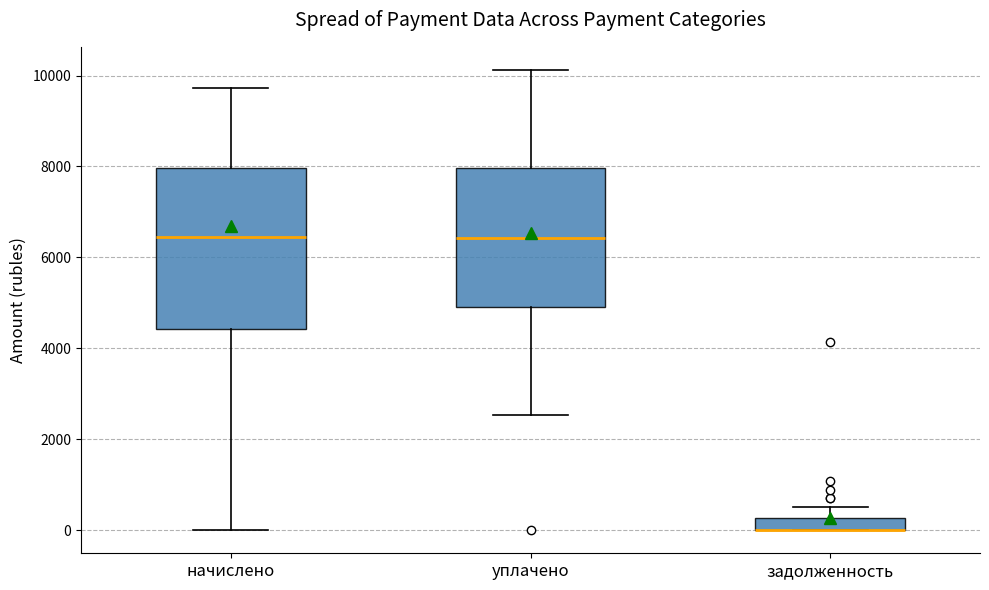

Comparing the boxes themselves (not the whiskers), which one is the tallest?

начислено